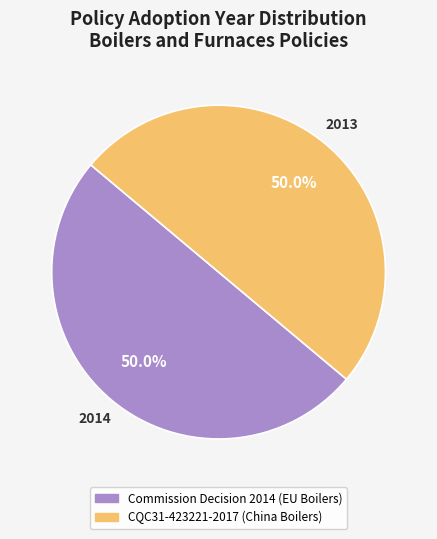

How many slices are in this pie chart?

2